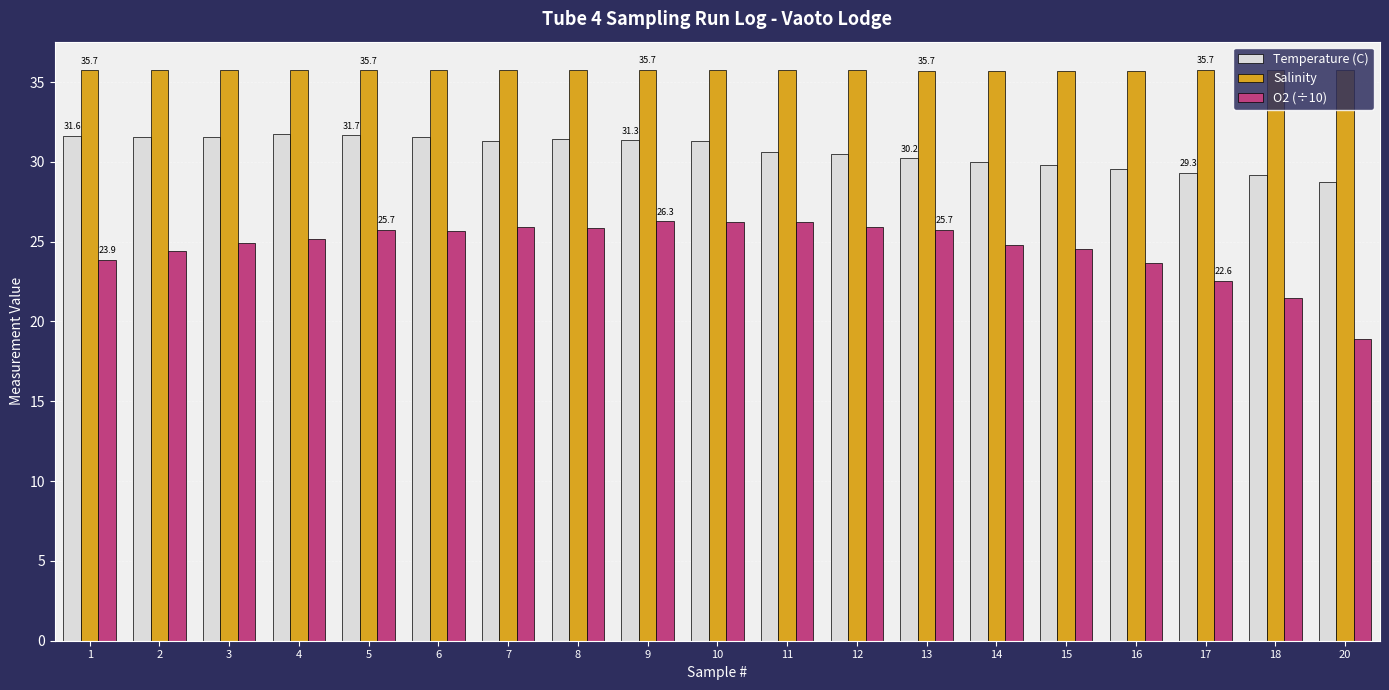

How many distinct data groups are displayed?

3